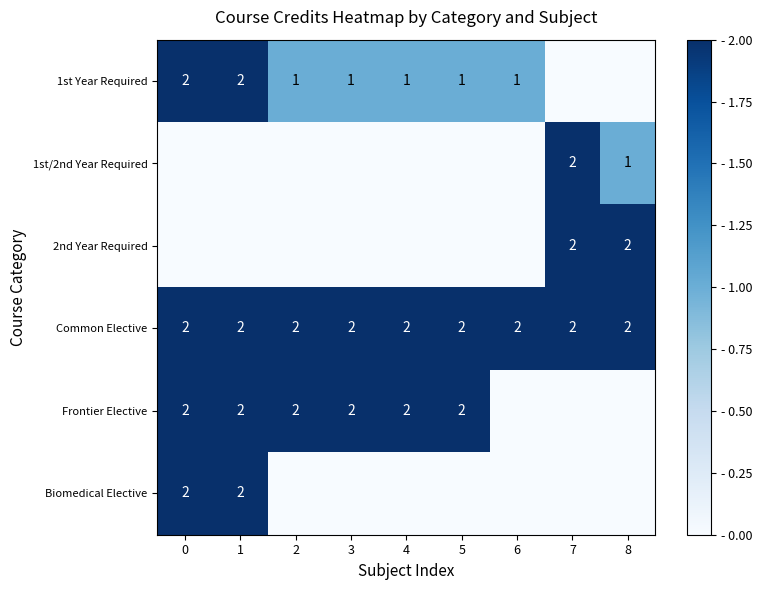

True or false: Frontier Elective has a value of 2 at 1.

True